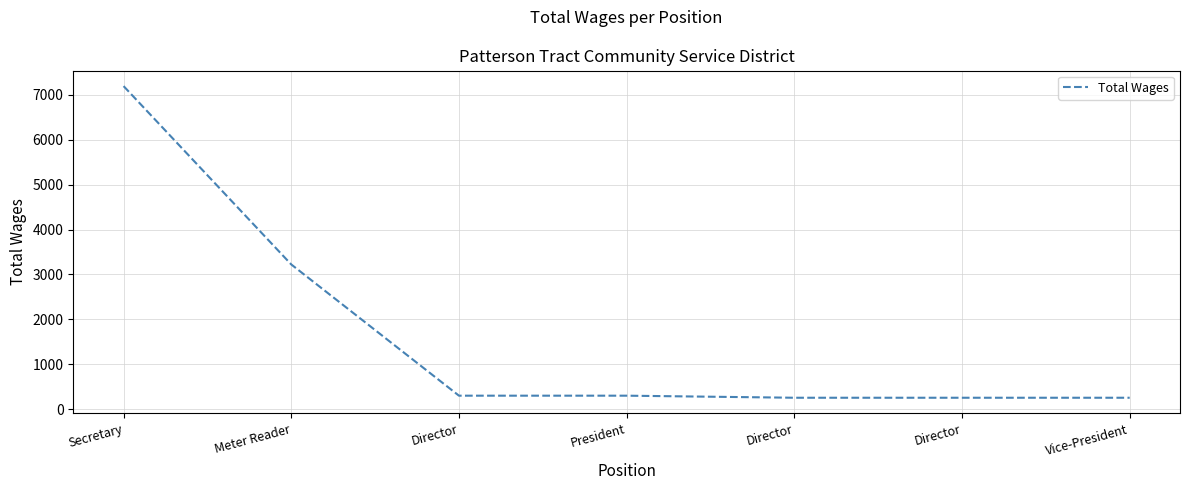

Where does the data first go above 299?

Secretary